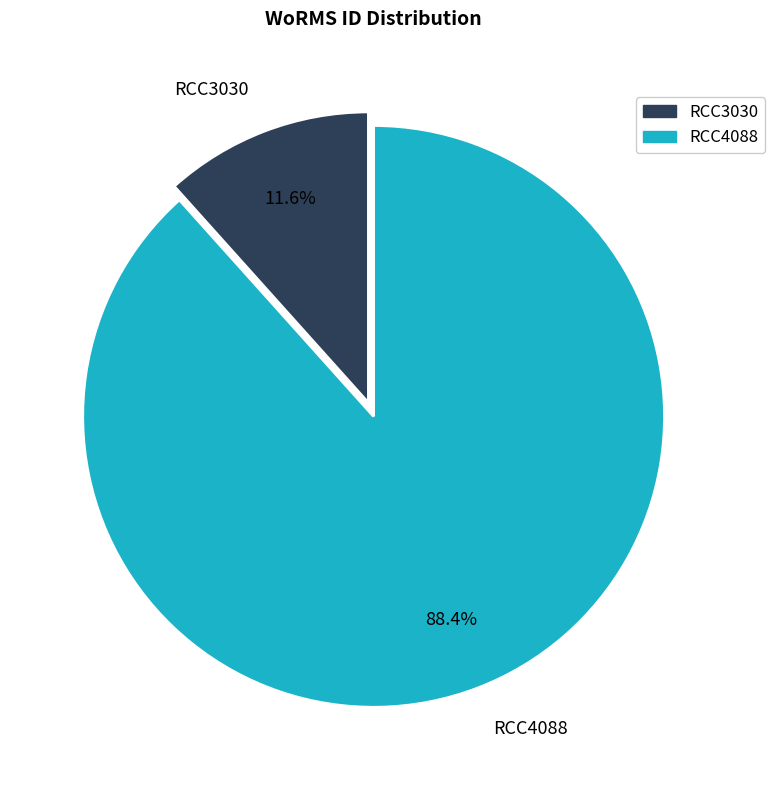

To the nearest percent, what is the combined percentage of RCC4088 and RCC3030?

100%